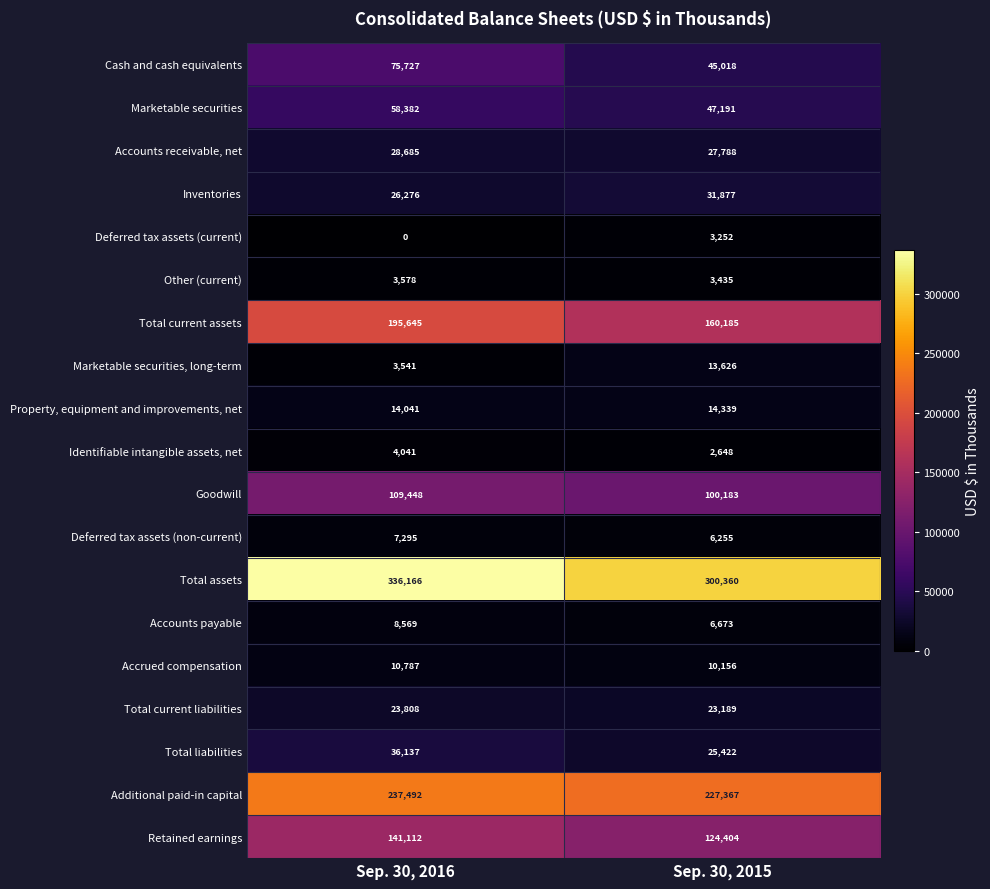

What is the maximum value for Accrued compensation?

10787